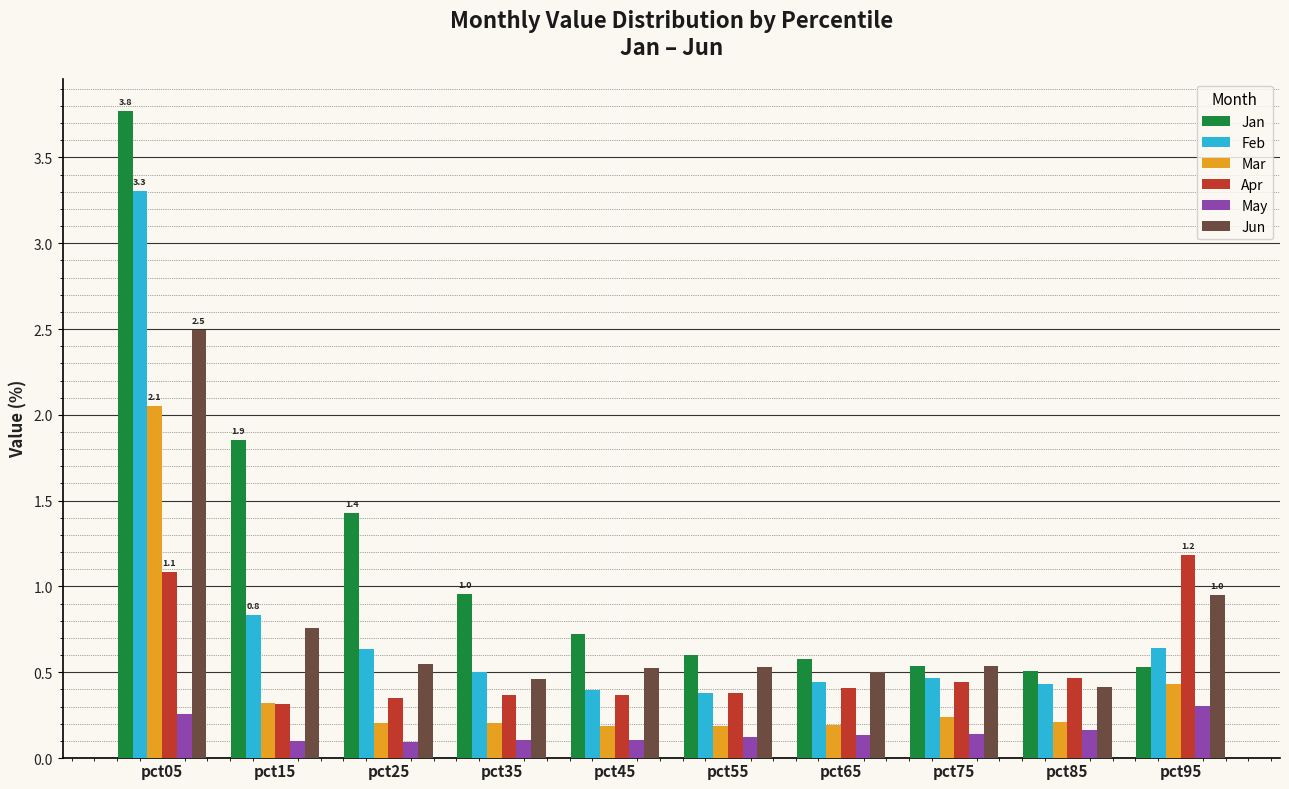

True or false: Feb has a value of 0.3 at pct75.

False